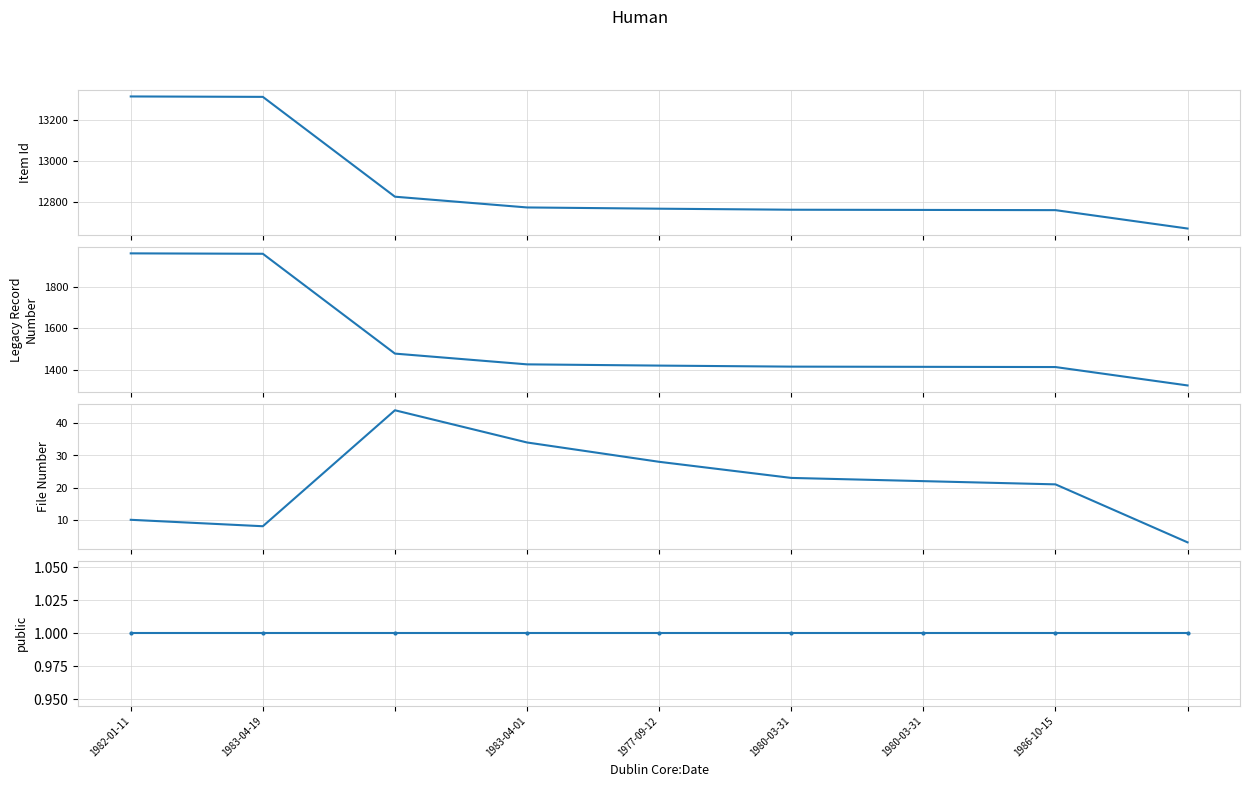

The value of Legacy Record Number at 1980-03-31 is 2277. True or false?

False